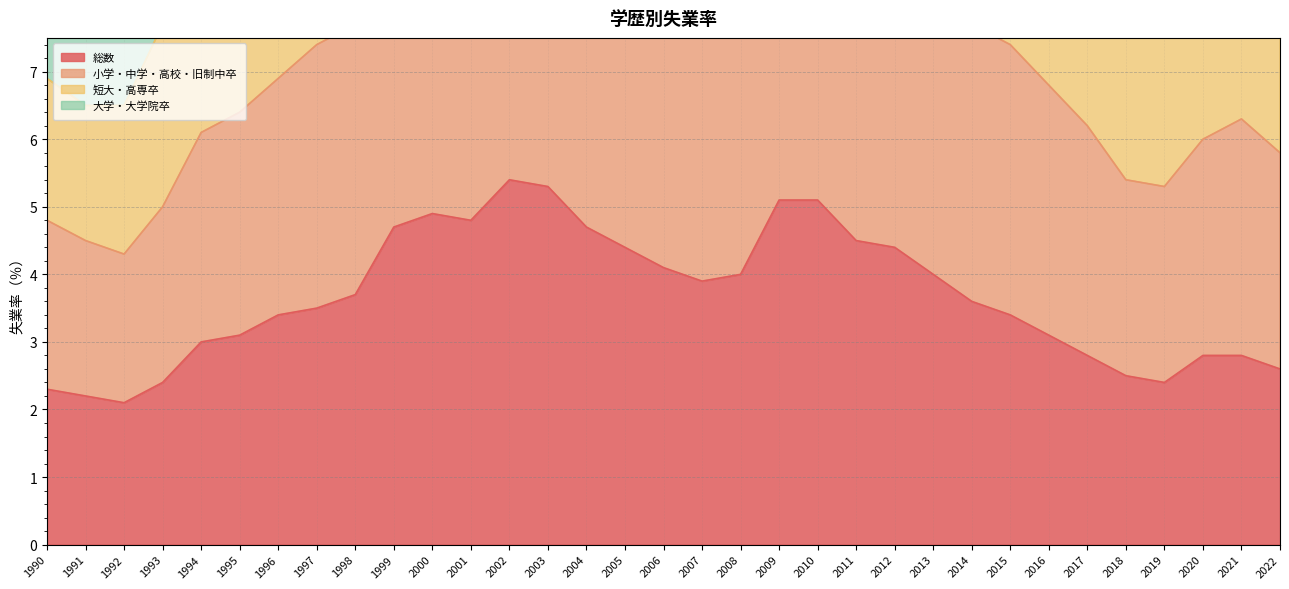

Between 2002 and 2007, which series saw the biggest shift?

小学・中学・高校・旧制中卒